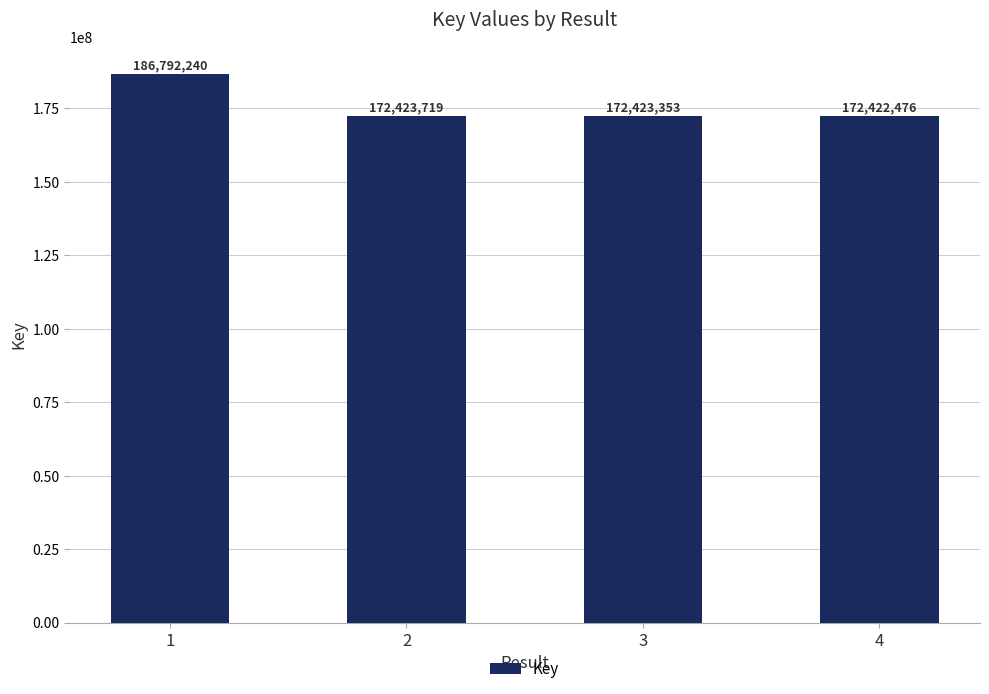

How many bars are there in total?

4